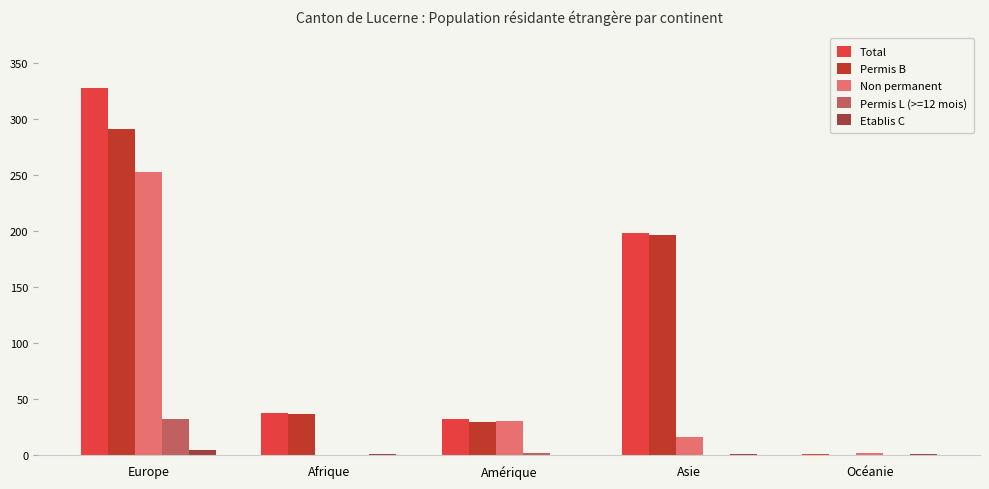

How many Etablis C values are between 1 and 2?

3